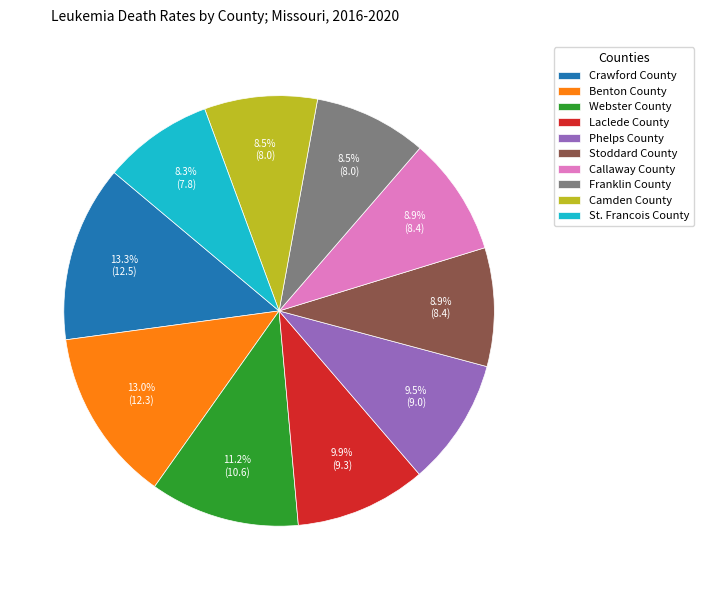

The Camden County slice represents 1% of the pie. True or false?

False